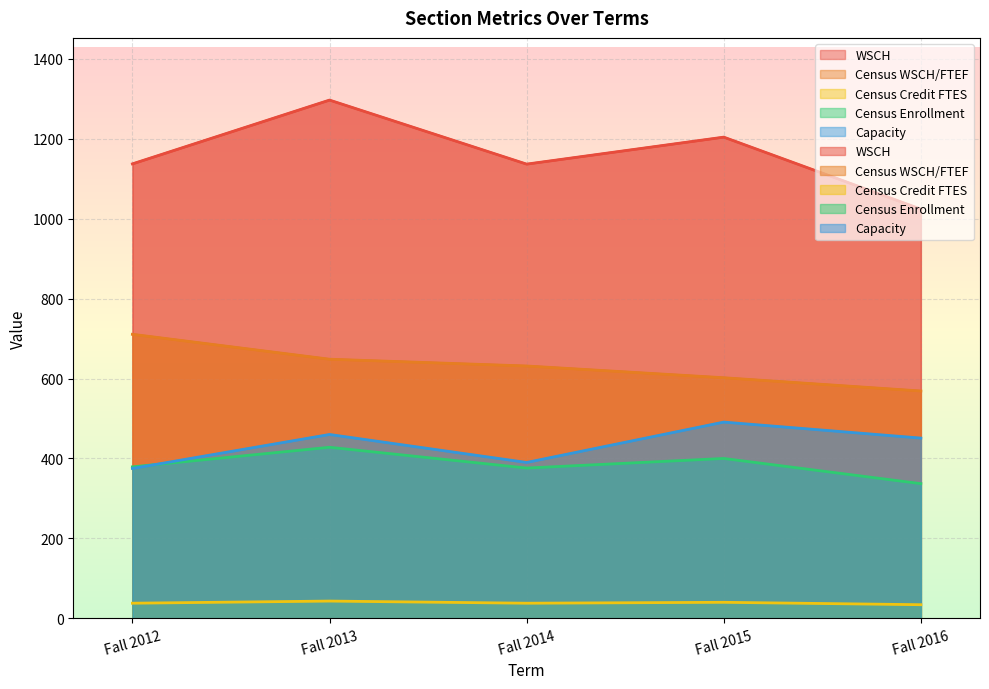

Is it true that Census WSCH/FTEF equals 648.3 at Fall 2013?

True